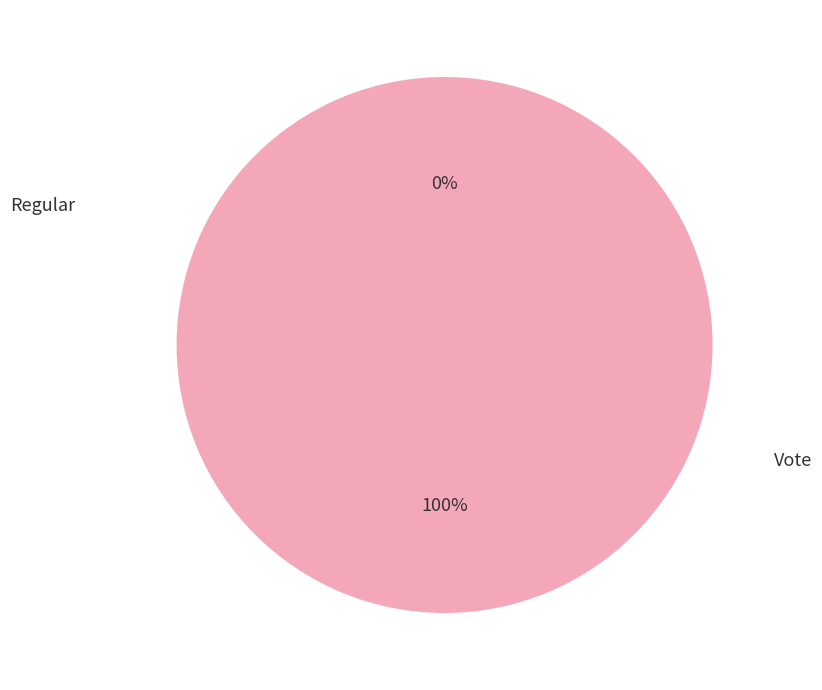

To the nearest percent, what is the difference between the Vote and Regular slice percentages?

100%